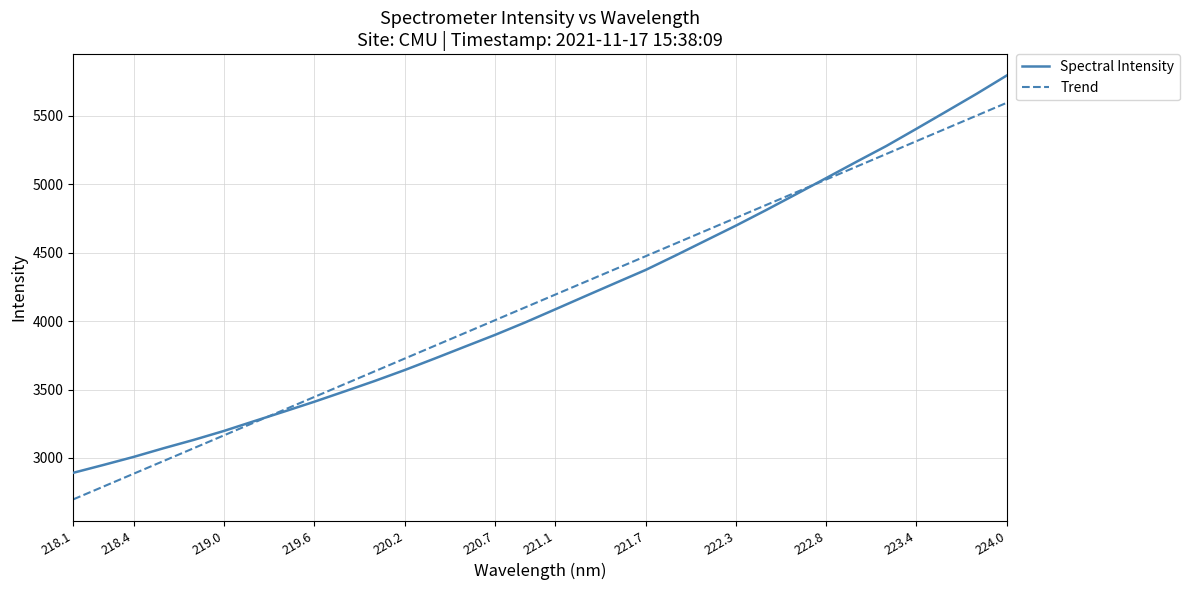

Where is the data nearest to the value 4342?

221.7